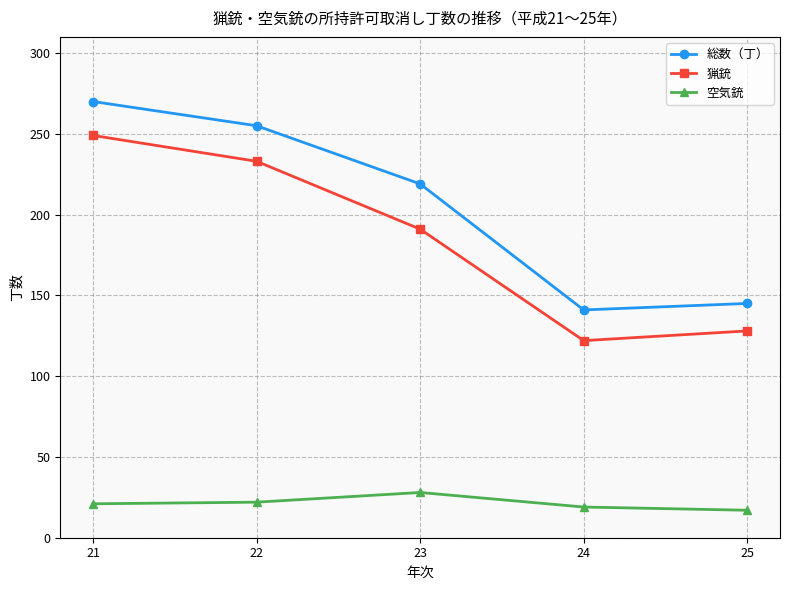

Is this an area chart (filled region under the line)?

No